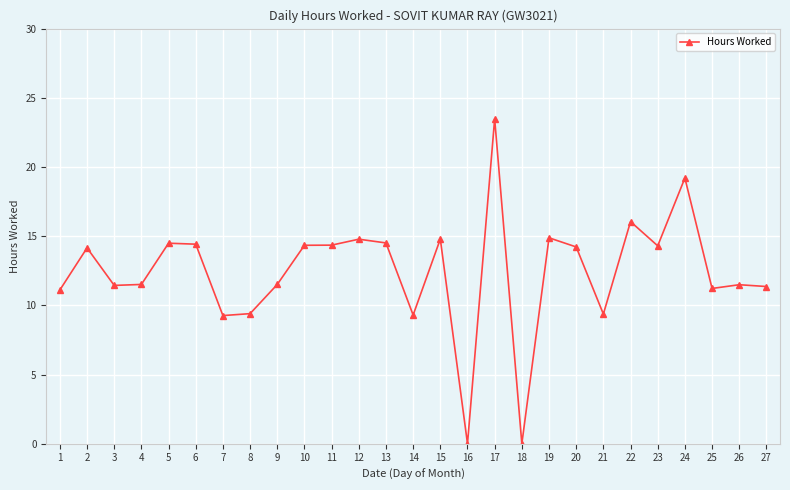

How many values are below 14?

13